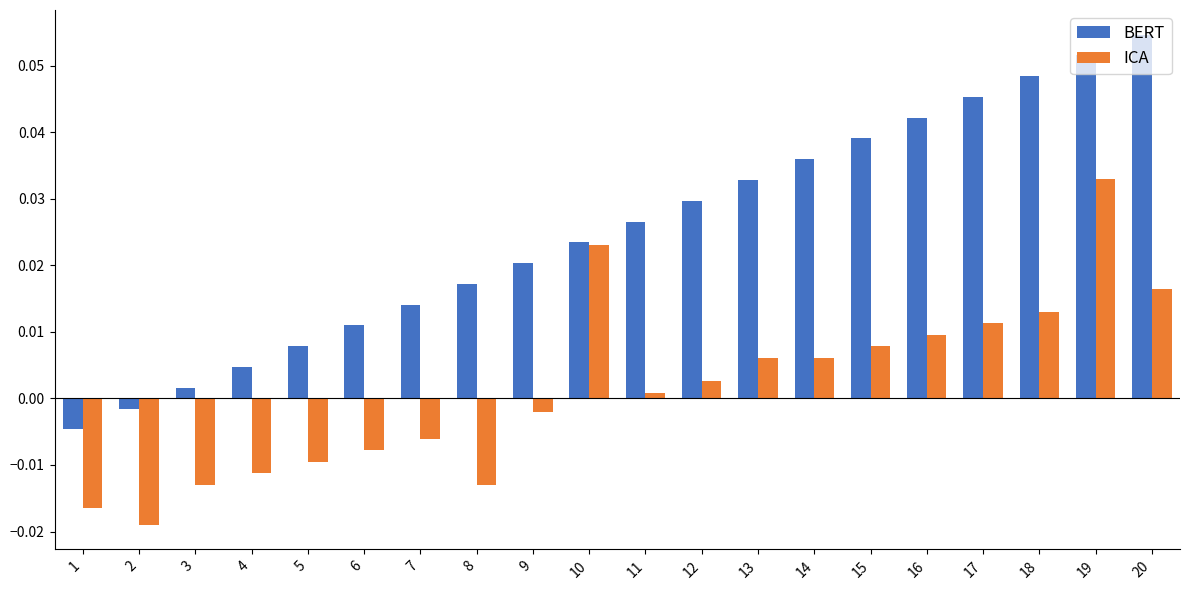

At which label does ICA reach its peak?

19